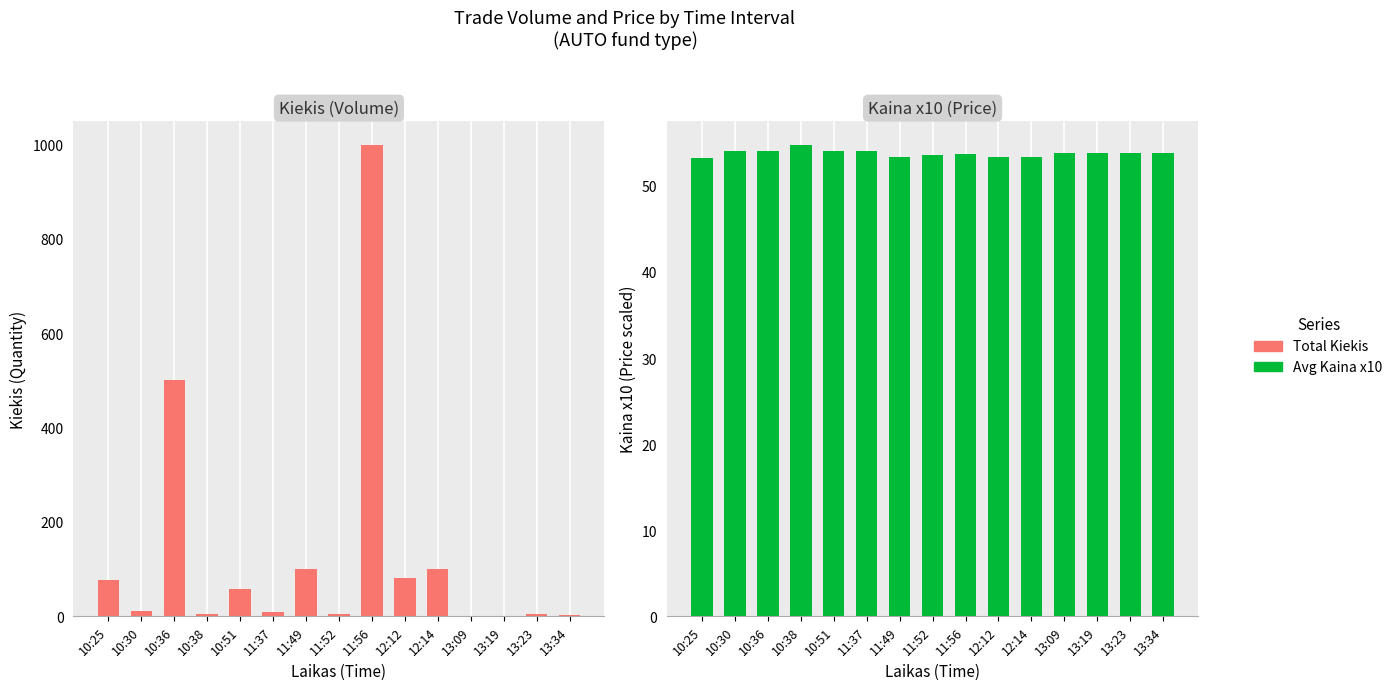

Which series has the largest range (max minus min)?

Total Kiekis